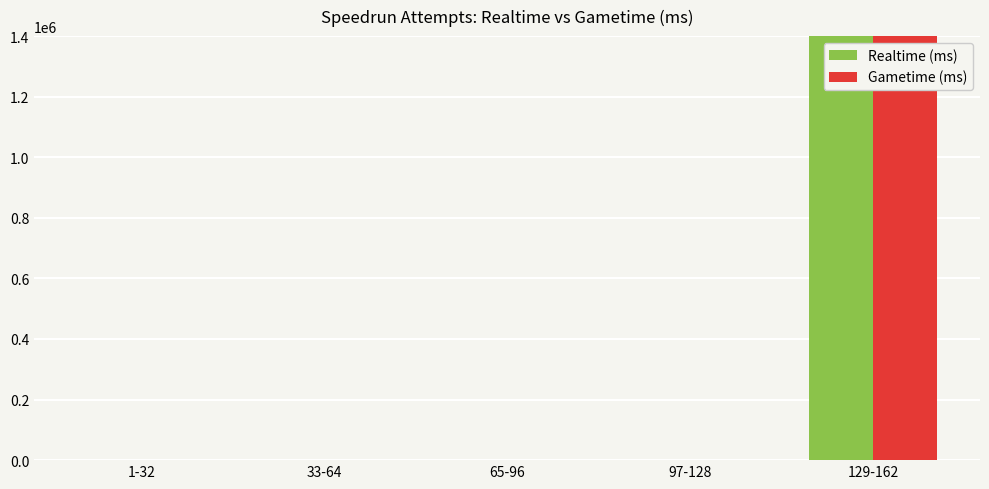

Which label corresponds to the smallest value in the chart?

1-32